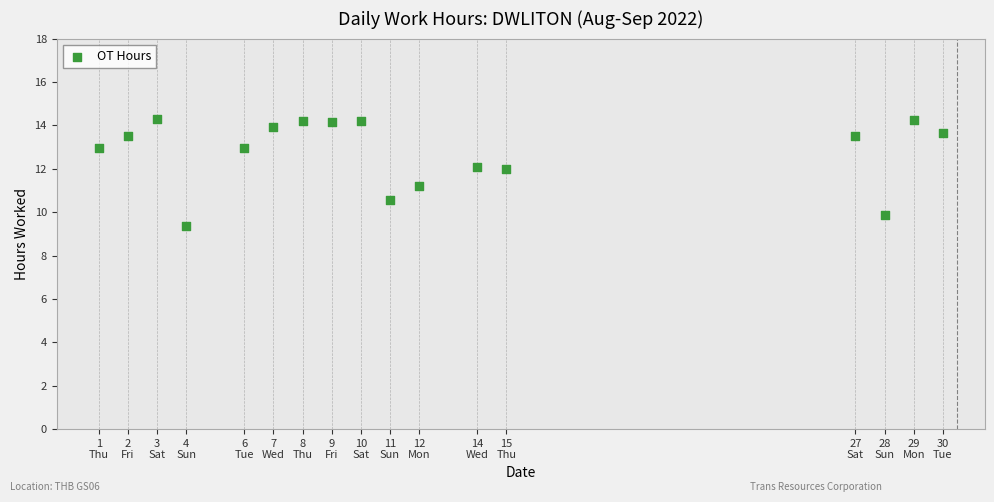

What Y value in the scatter plot is closest to 11?

11.2